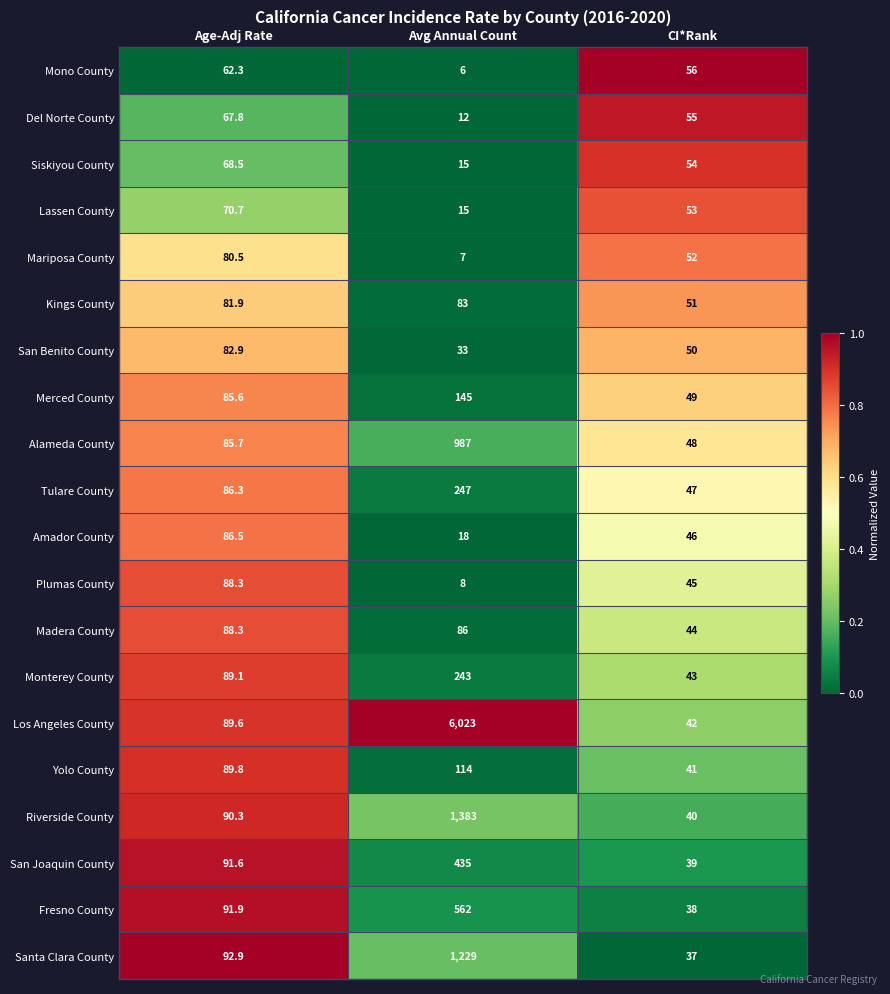

What is the sum of the Santa Clara County values at Age-Adj Rate and CI*Rank?

129.9